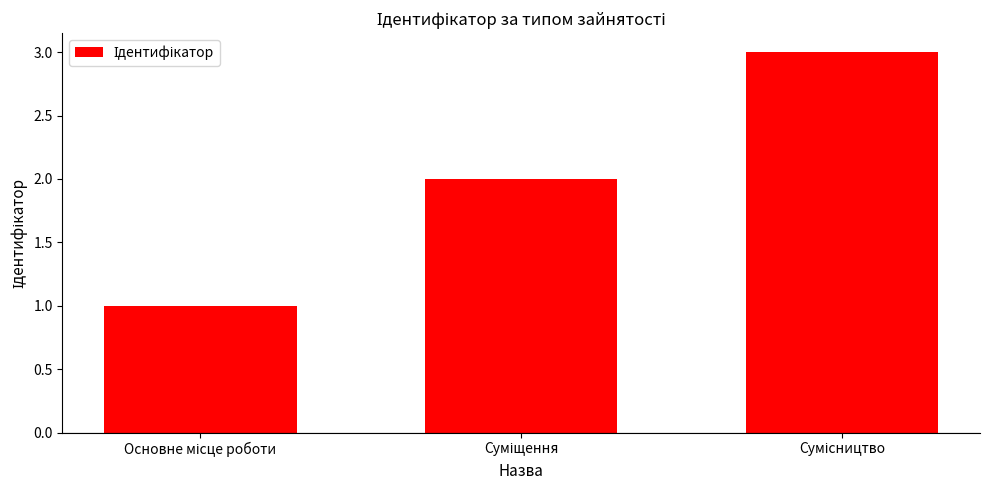

What is the maximum value shown in the chart?

3